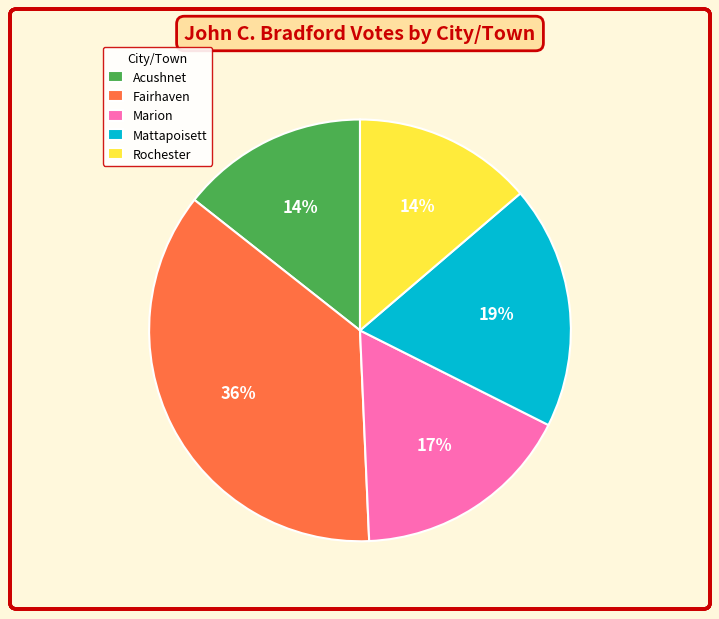

Is it true that Rochester is 25% of the pie?

False